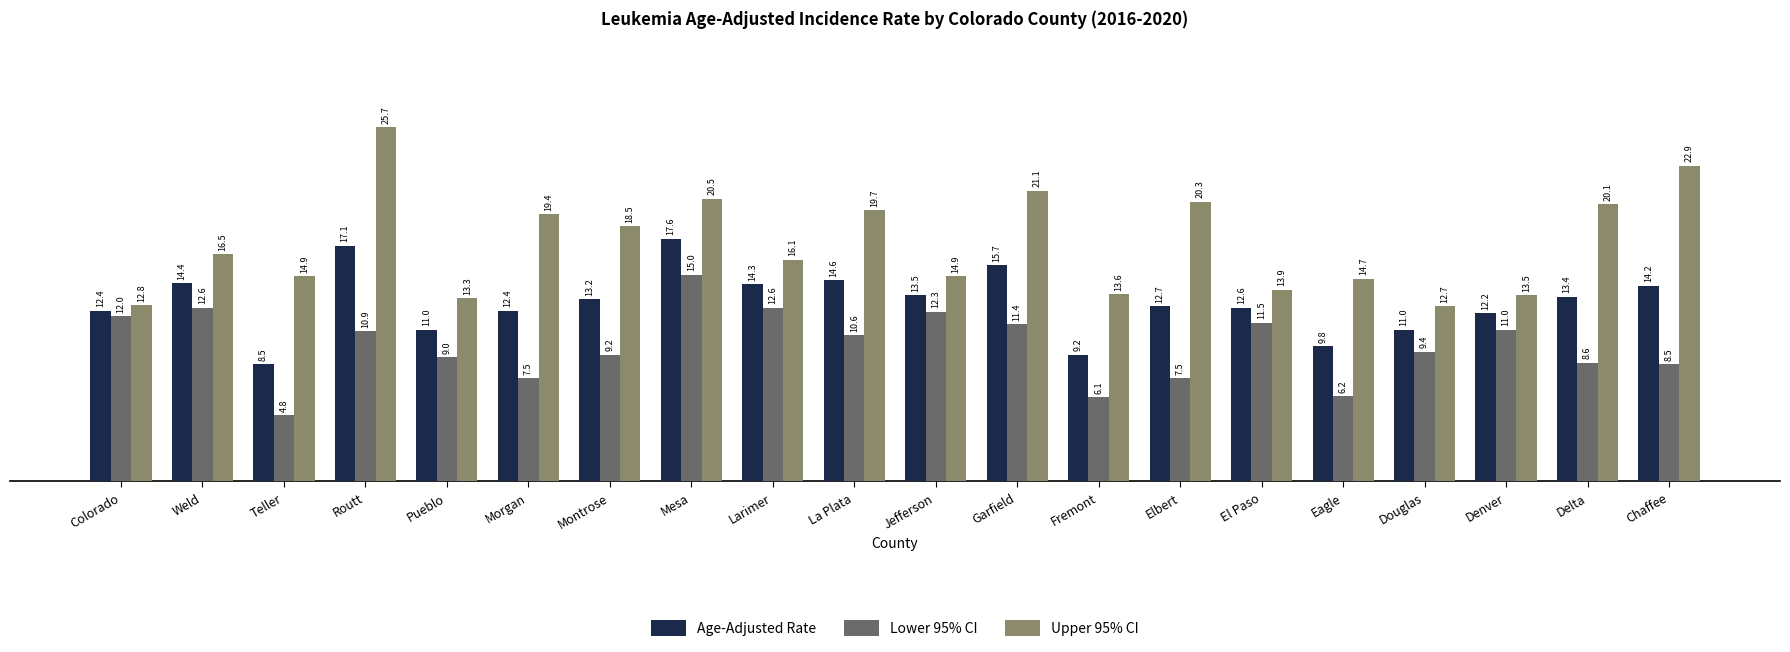

What is the label of the 18th bar from the right?

Teller